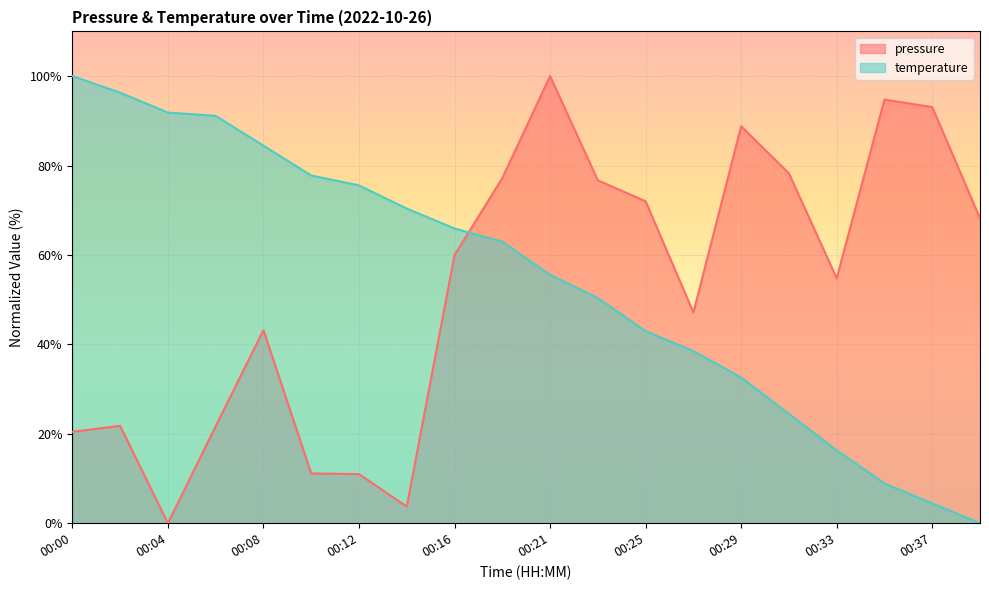

At which category is the sum across all series the highest?

00:21